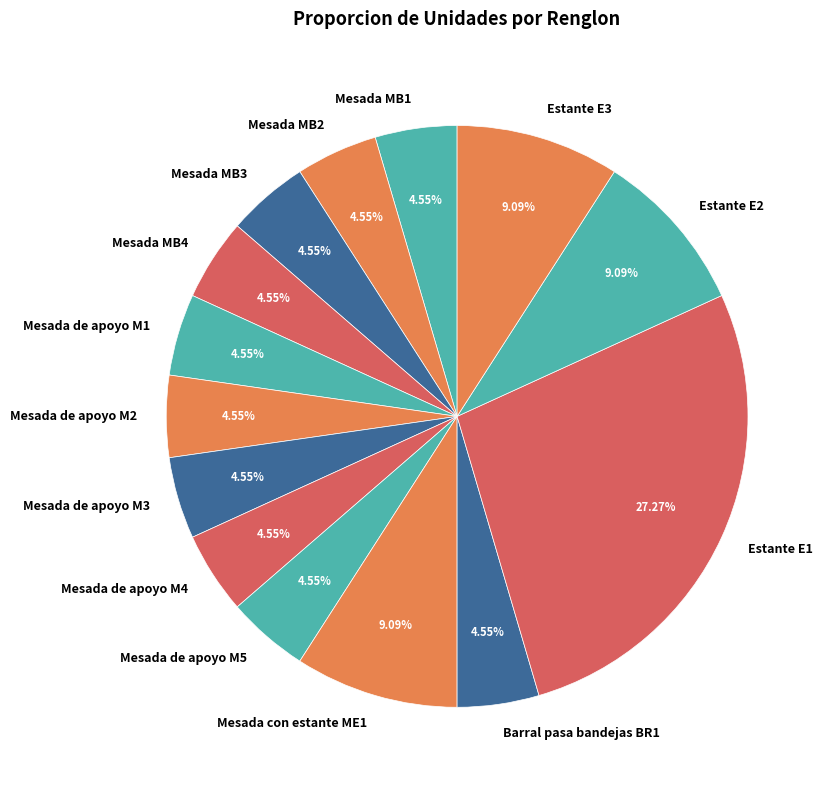

Is there any slice that represents more than half of the pie?

No